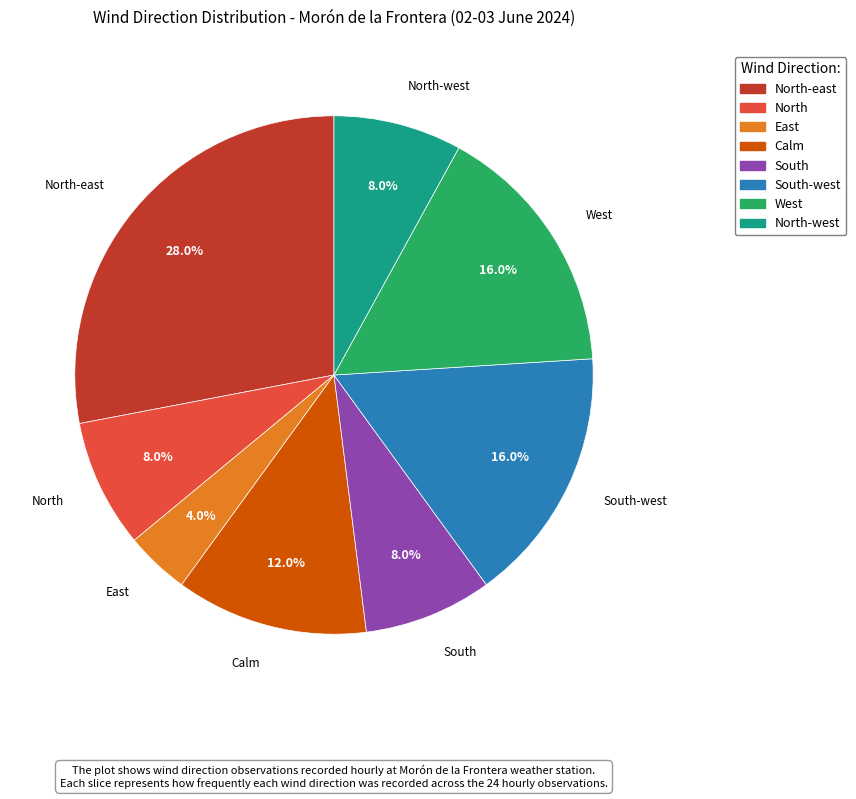

What percentage is the Calm slice, to the nearest percent?

12%